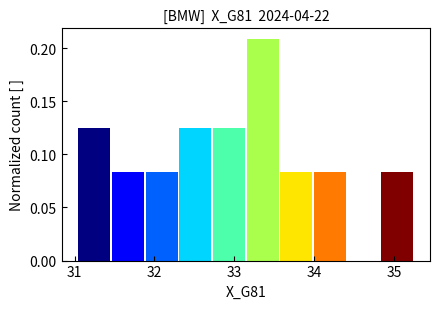

Reading left to right, list every bar in this chart as the range it spans on the x-axis followed by its height. Neither the bar edges nor the heights are printed on the chart, so give them approximately, as read against the axes.

31.0 to 31.5: 0.125
31.5 to 31.9: 0.085
31.9 to 32.3: 0.085
32.3 to 32.7: 0.125
32.7 to 33.1: 0.125
33.1 to 33.6: 0.210
33.6 to 34.0: 0.085
34.0 to 34.4: 0.085
34.4 to 34.8: 0
34.8 to 35.3: 0.085